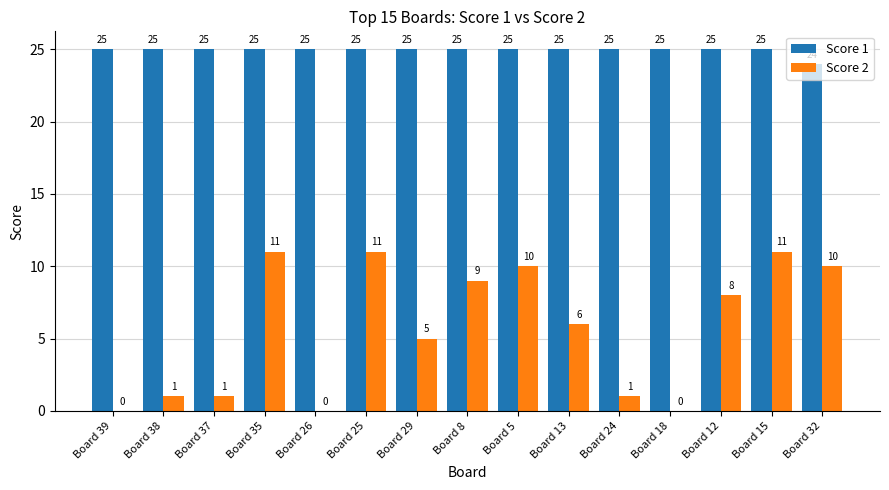

What are all the series names shown in the legend?

Score 1, Score 2